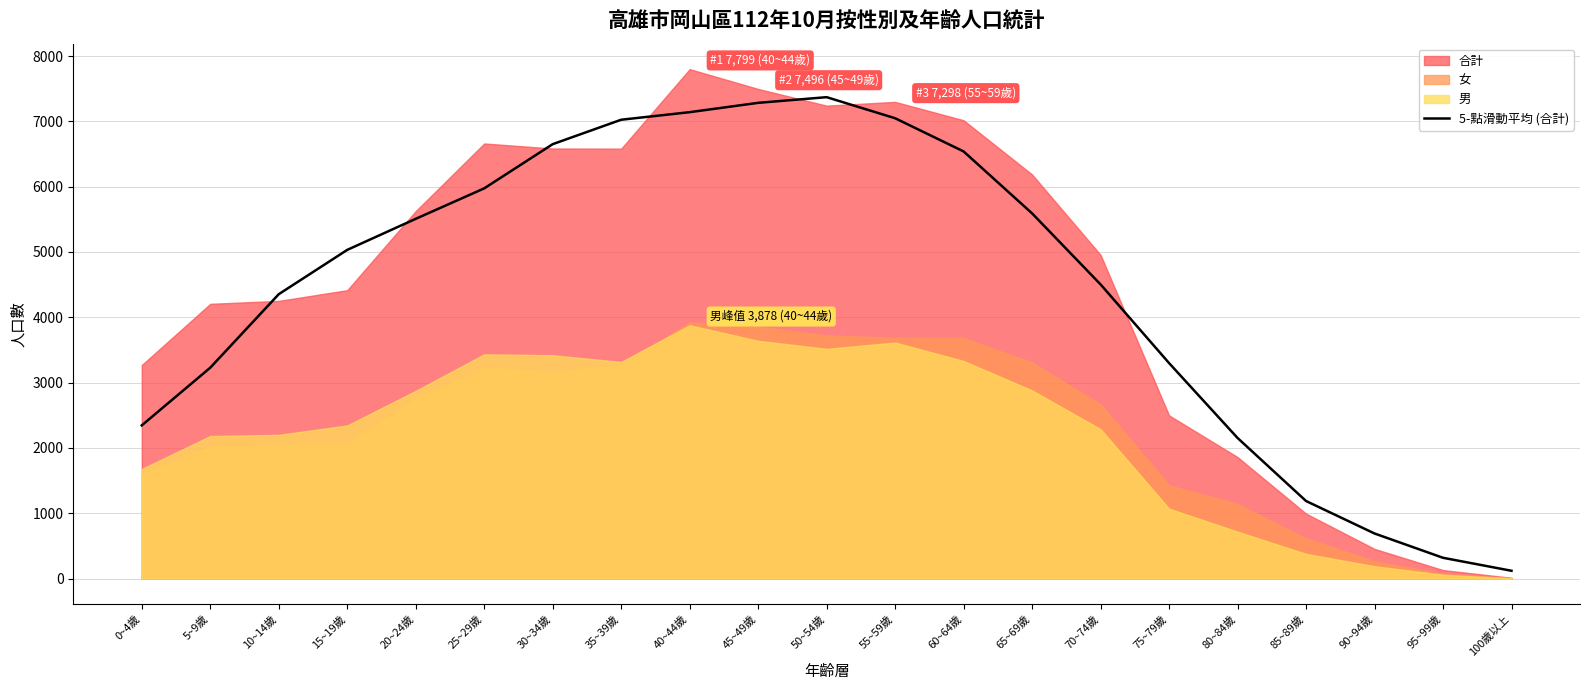

How many lines are shown in the chart?

1